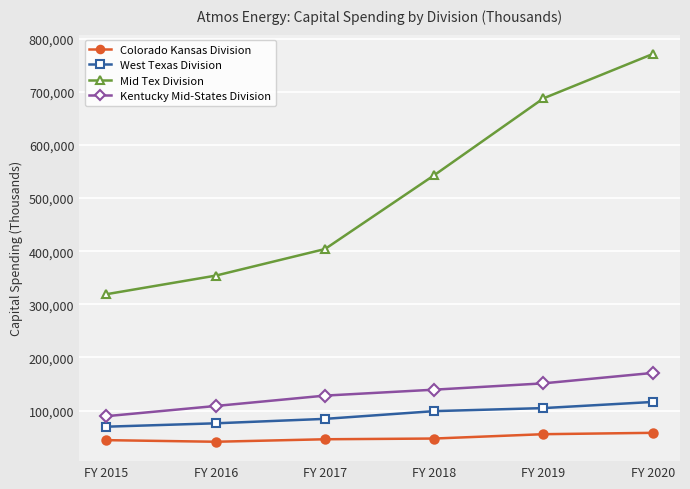

How many categories are shown in the chart?

6